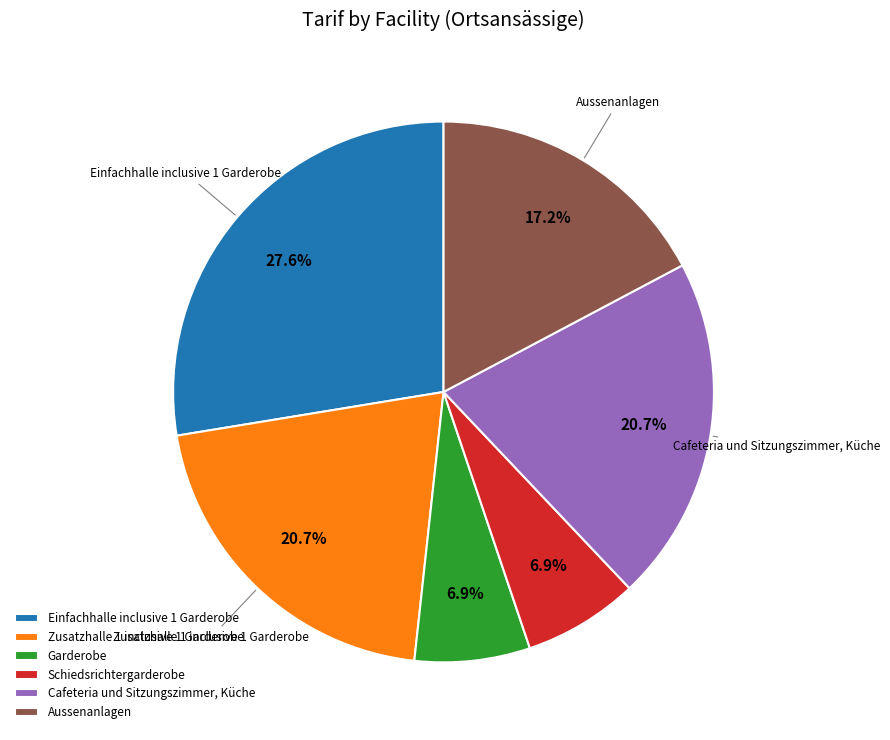

Between Einfachhalle inclusive 1 Garderobe and Aussenanlagen, which is larger?

Einfachhalle inclusive 1 Garderobe